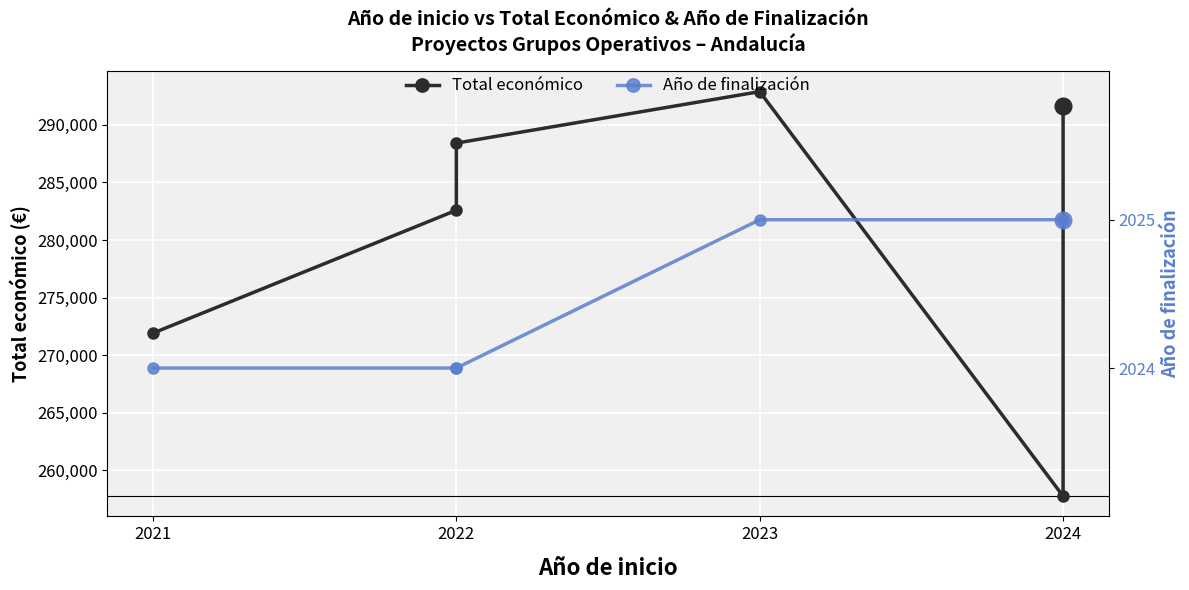

Is this an area chart (filled region under the line)?

No